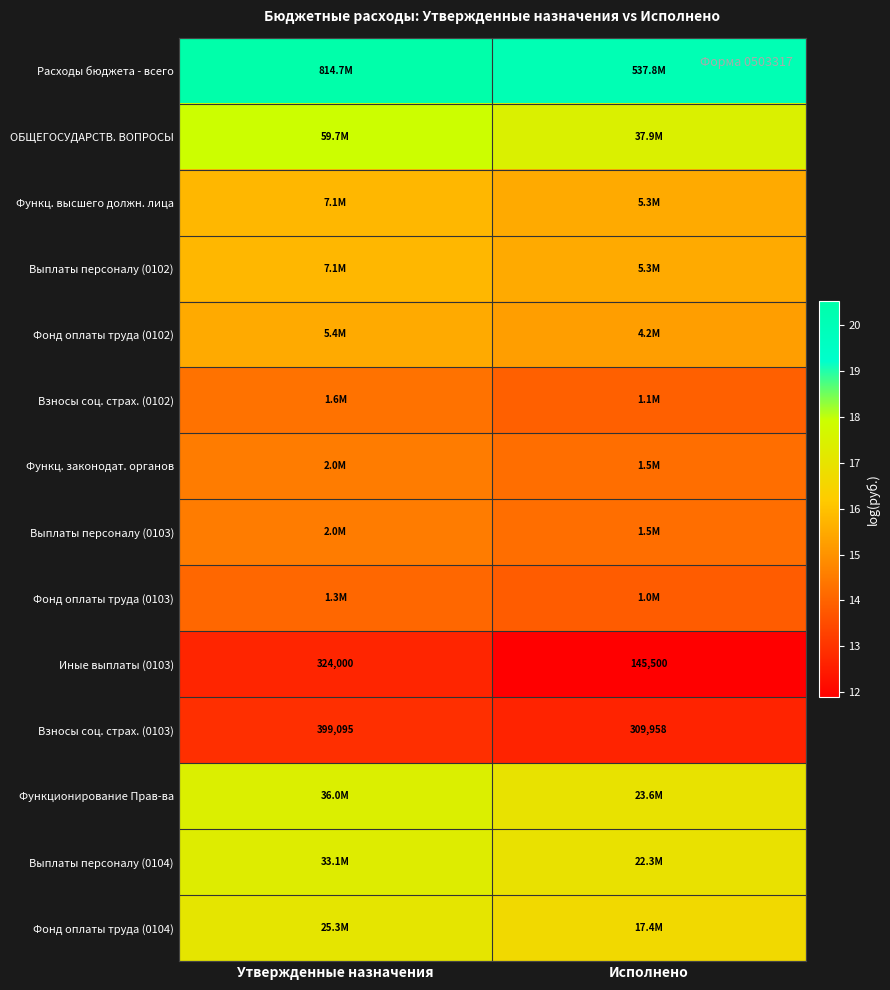

List the labels in order of Взносы соц. страх. (0103) value, largest first.

Утвержденные назначения, Исполнено